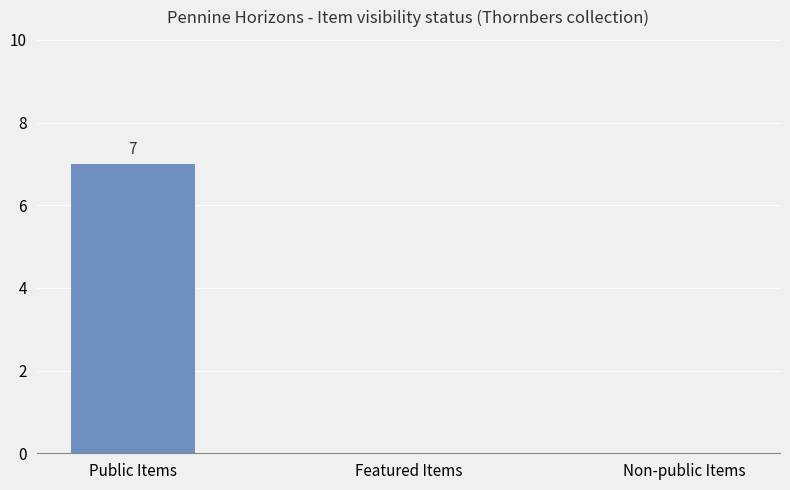

What is the greatest value displayed?

7